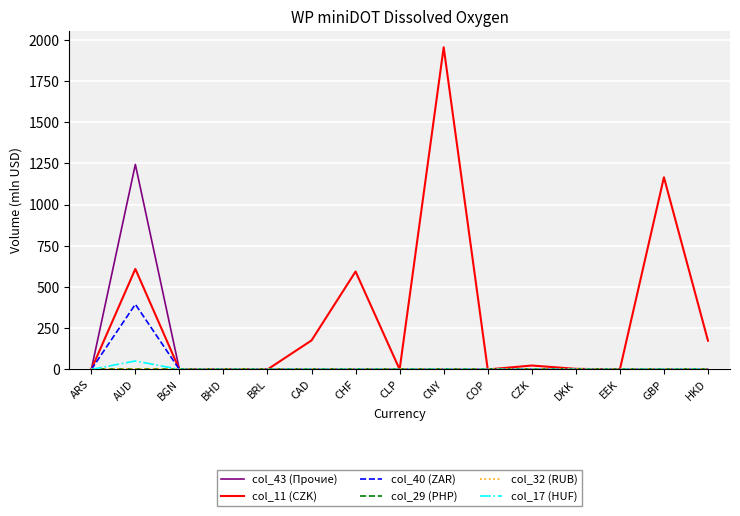

What position from the right is CZK?

5